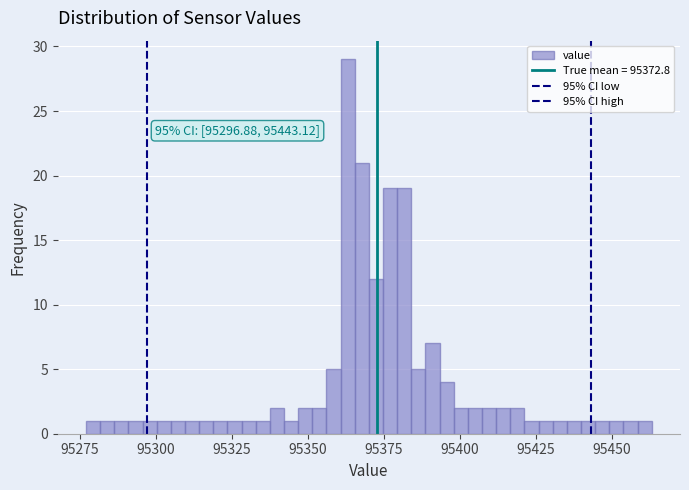

Read against the x-axis, roughly where is the centre of the tallest bar?

95365